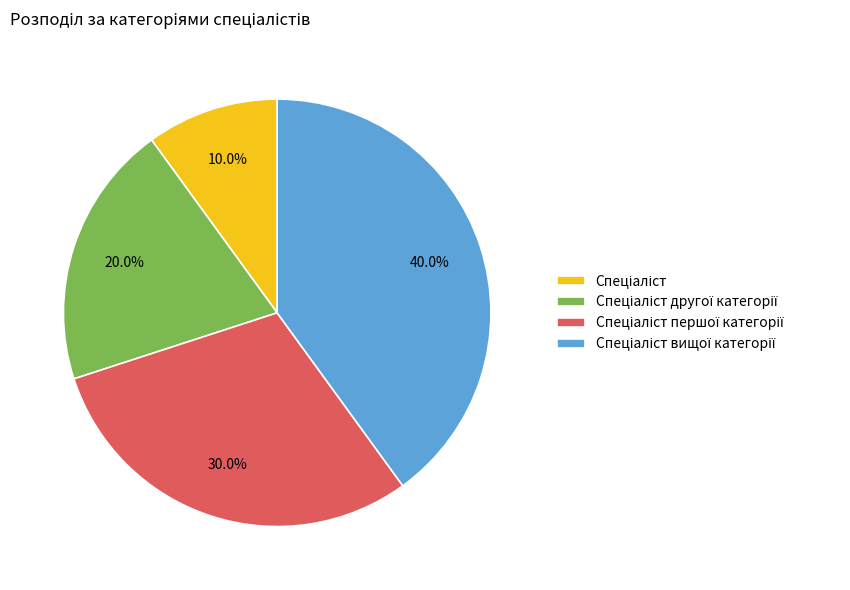

Does any single category account for the majority?

No